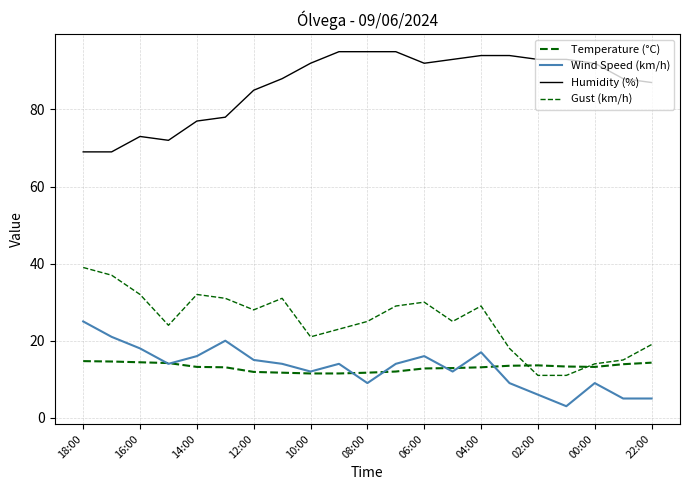

True or false: Temperature (°C) and Humidity (%) intersect in this chart.

False